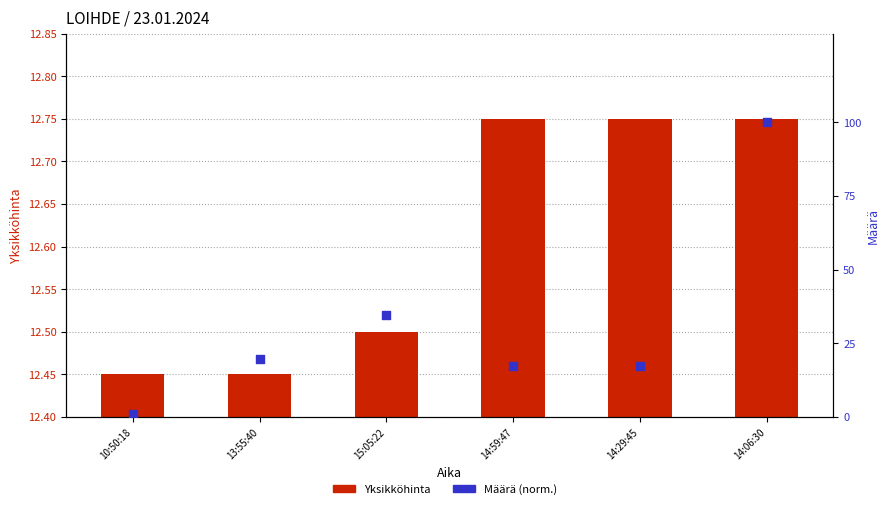

At which category is the sum across all series the highest?

14:06:30